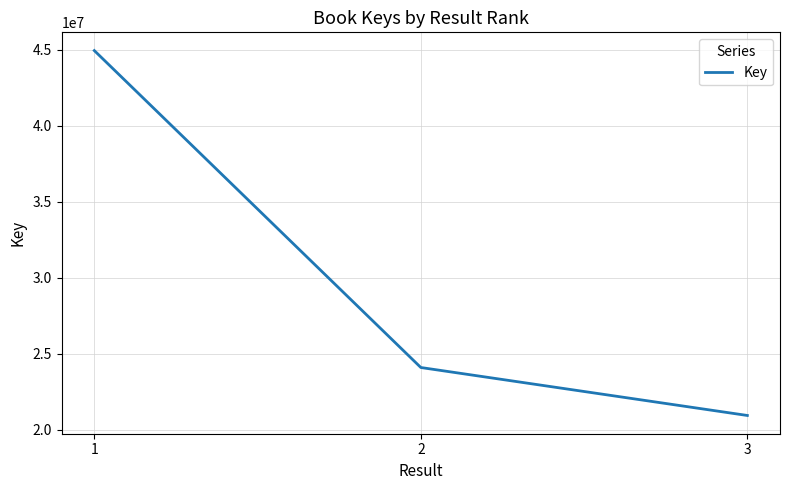

List the labels in order of value, smallest first.

3, 2, 1